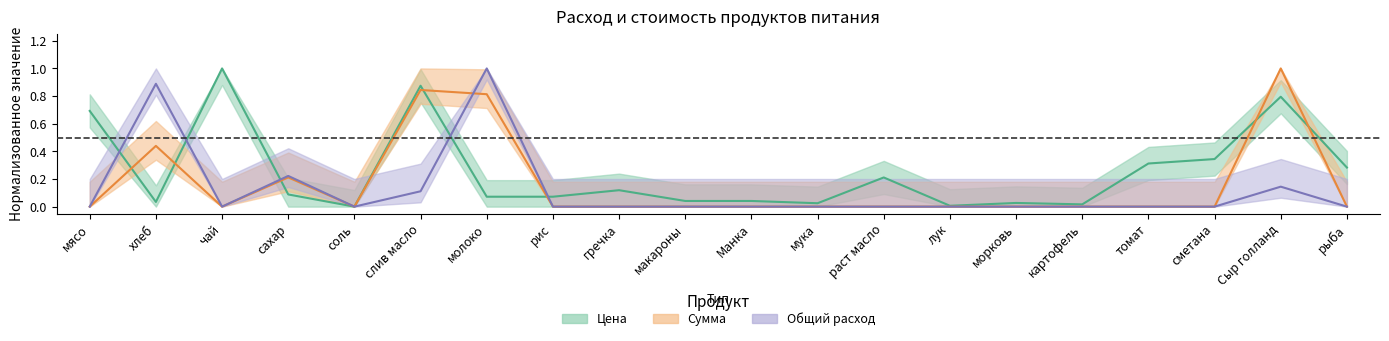

Which series has the largest total across all categories?

Цена